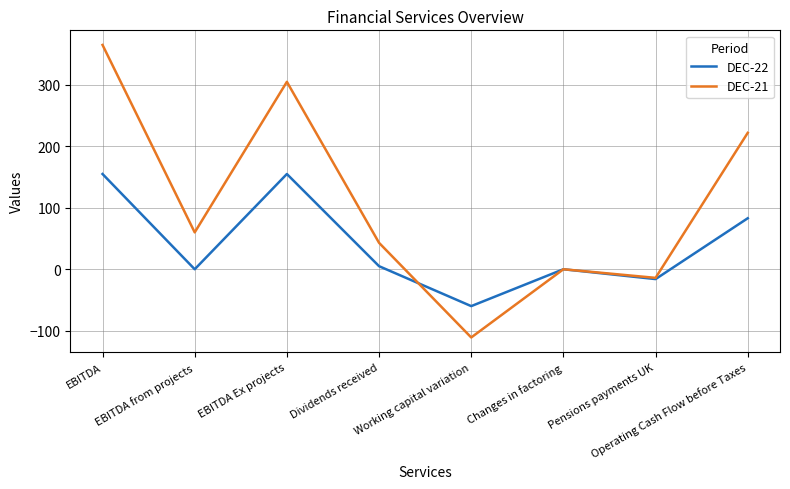

Rank the series by their average value, from highest to lowest.

DEC-21, DEC-22